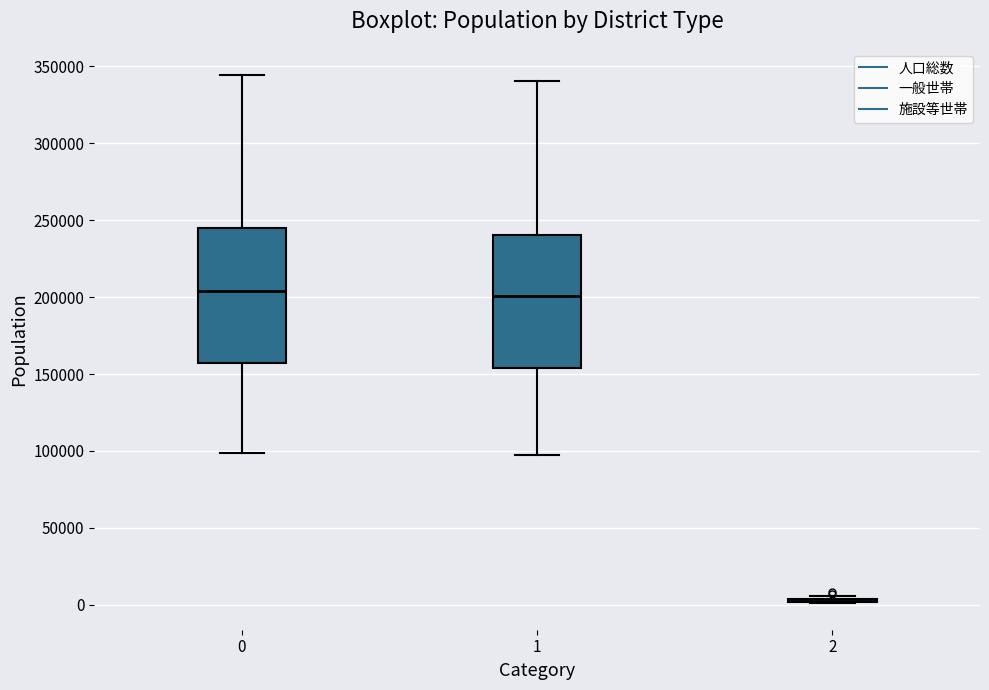

Reading left to right, read every box against the y-axis: the position of its median line, the range the box covers, and the ends of its whiskers. The values are not printed on the chart, so give them approximately, as read against the axis.

0: median 205000, box 155000 to 245000, whiskers 100000 to 345000
1: median 200000, box 155000 to 240000, whiskers 100000 to 340000
2: box collapsed to a line at 5000, whiskers 0 to 5000